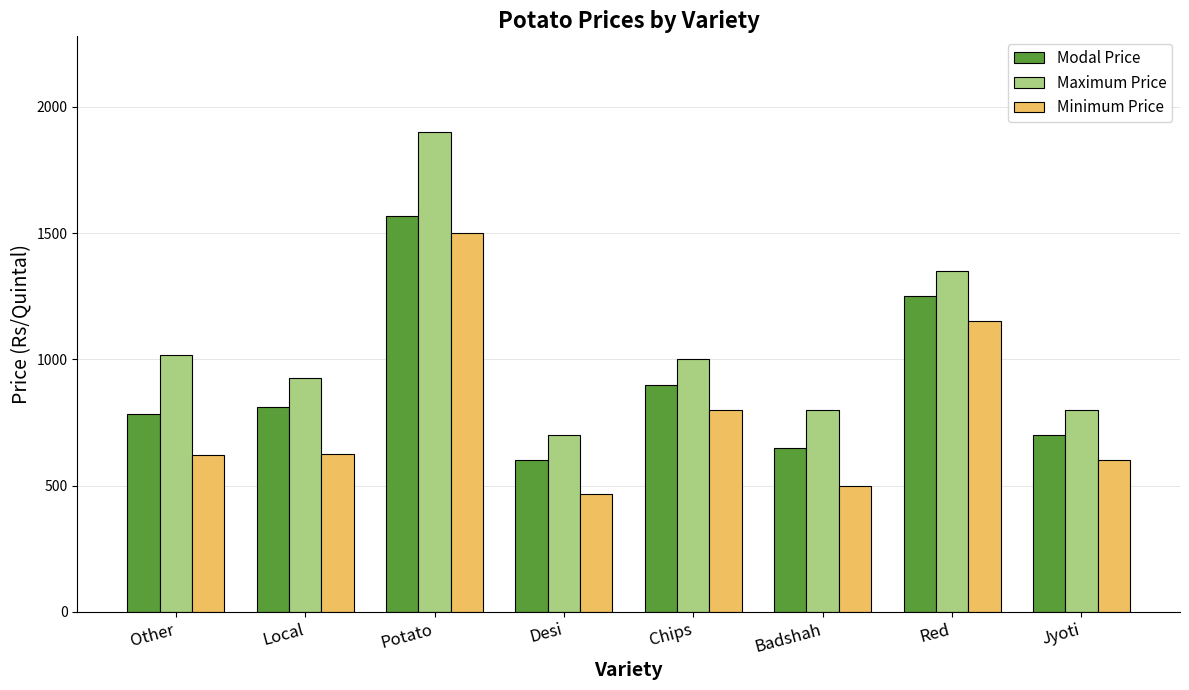

What is the difference between the highest and lowest values at Chips?

200